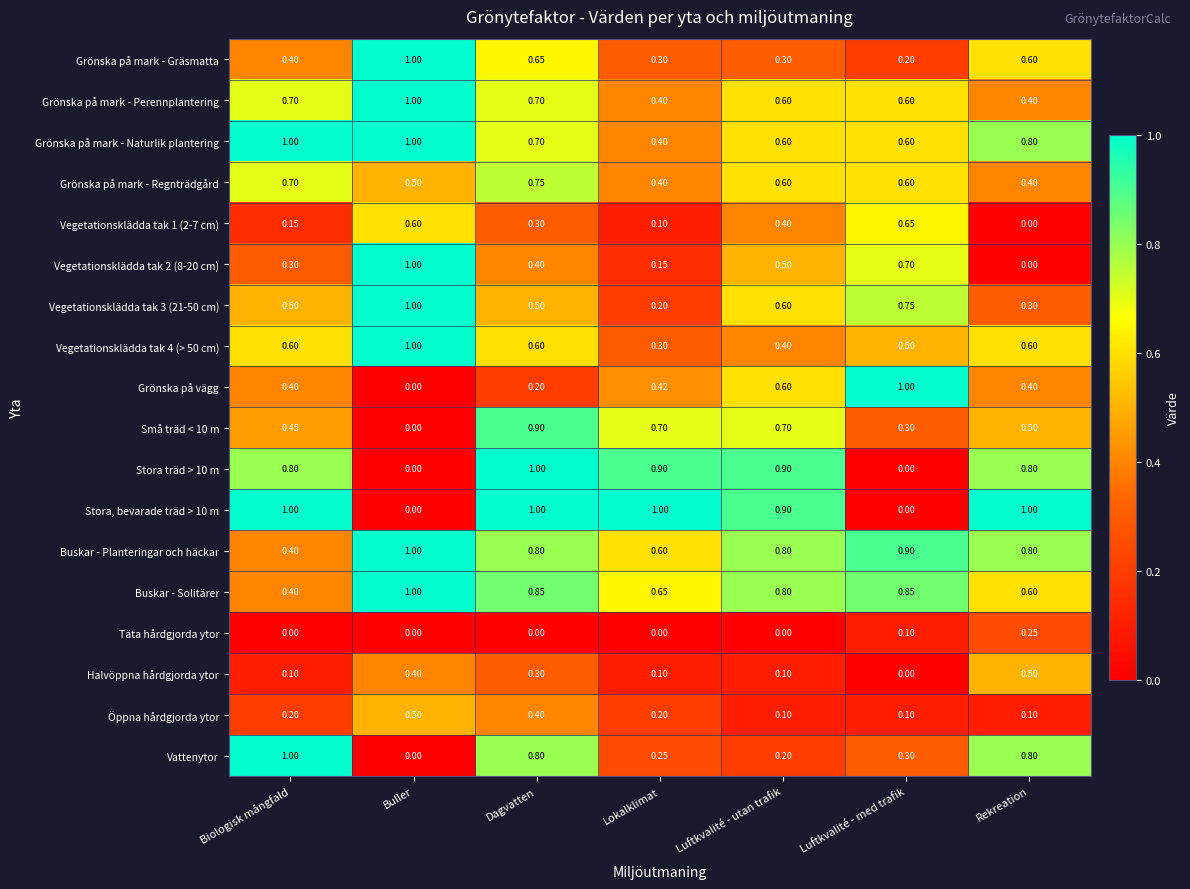

How many values in Grönska på vägg are above zero?

6